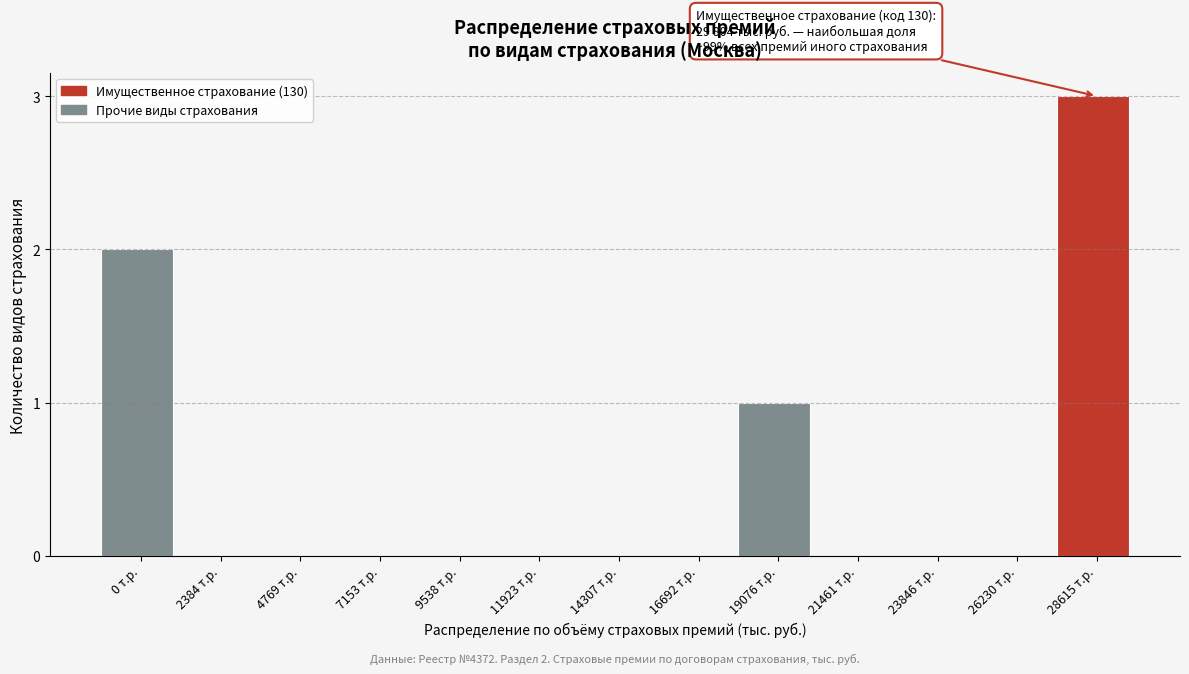

Reading left to right, what are all the values shown in this chart?

0 т.р.=2	2384 т.р.=0	4769 т.р.=0	7153 т.р.=0	9538 т.р.=0	11923 т.р.=0	14307 т.р.=0	16692 т.р.=0	19076 т.р.=1	21461 т.р.=0	23846 т.р.=0	26230 т.р.=0	28615 т.р.=3